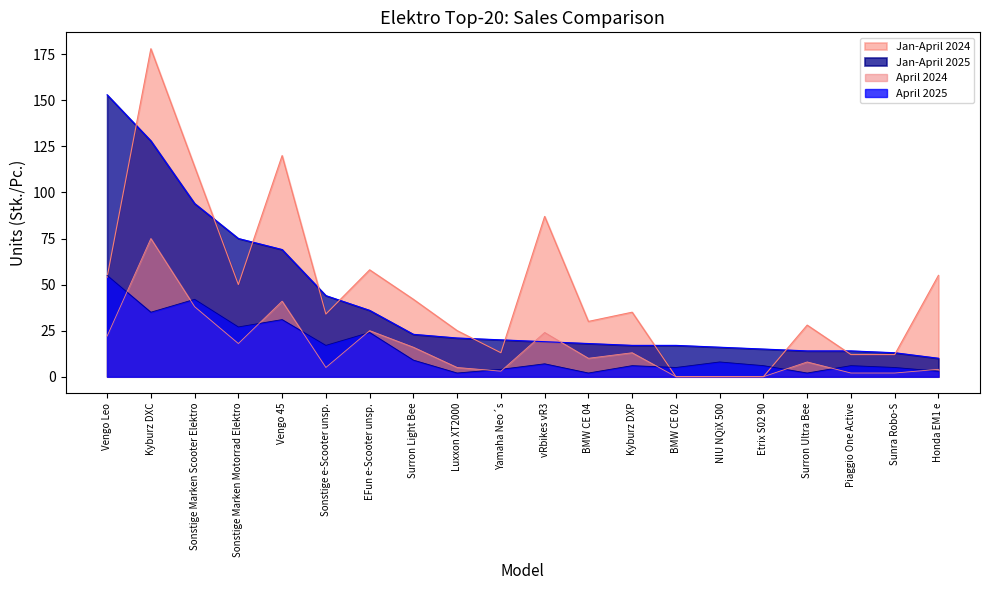

Is the value of Jan-April 2024 at Sonstige Marken Scooter Elektro greater than the value of April 2024 at Sonstige Marken Motorrad Elektro?

Yes